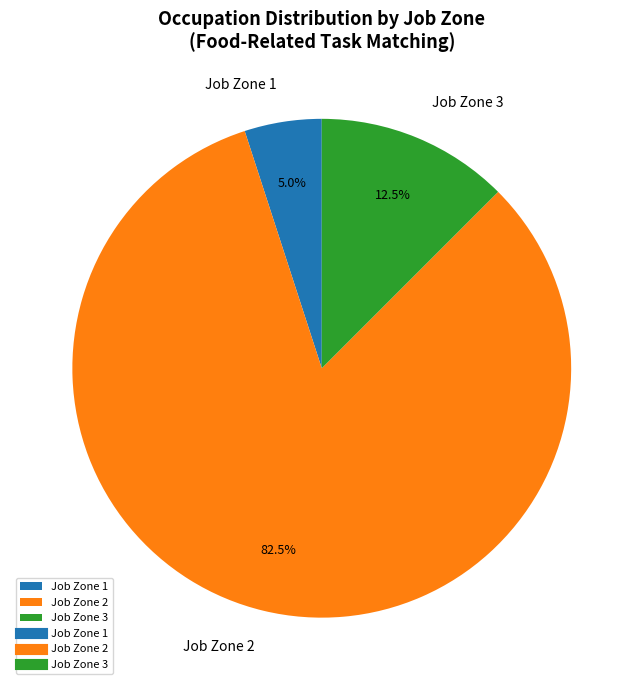

Rank the categories by value from lowest to highest.

Job Zone 1, Job Zone 3, Job Zone 2